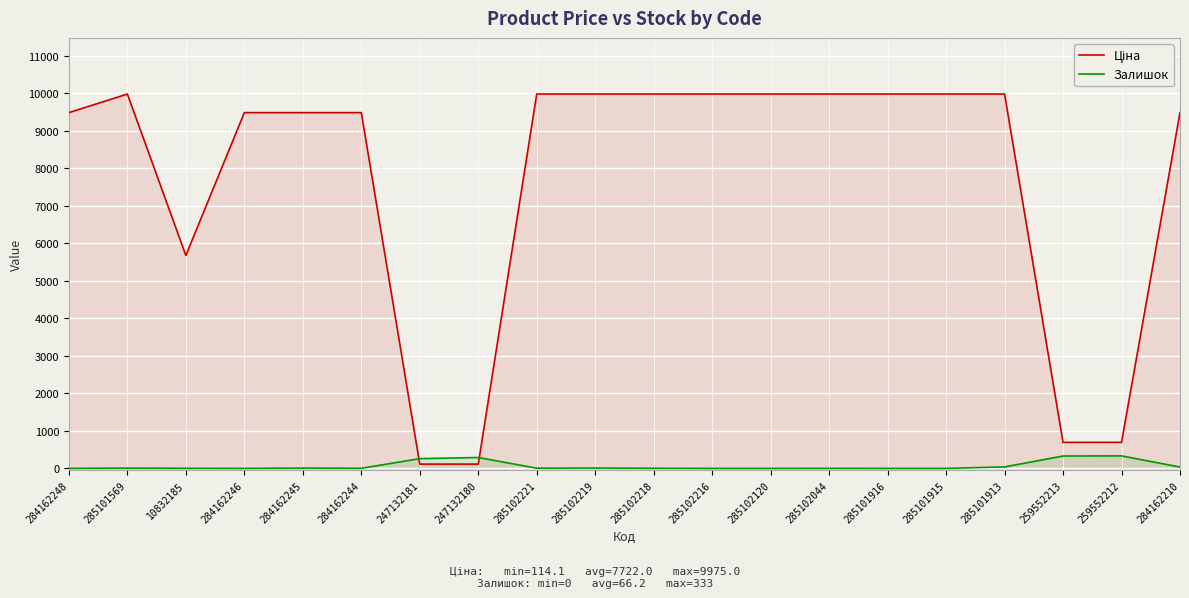

How many lines are shown in the chart?

2